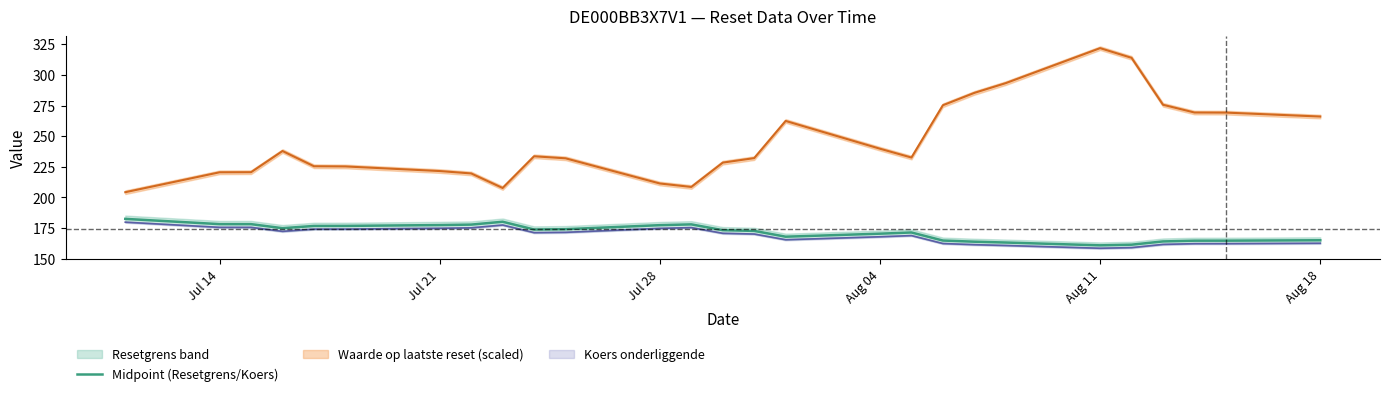

Reading left to right, what are all the values shown in this chart?

182.6	178.3	178.3	175.0	176.8	176.8	177.5	177.9	180.2	173.9	174.1	177.4	178.1	173.3	172.7	168.0	170.5	171.5	164.9	163.9	163.3	161.0	161.5	164.2	164.8	164.8	165.1